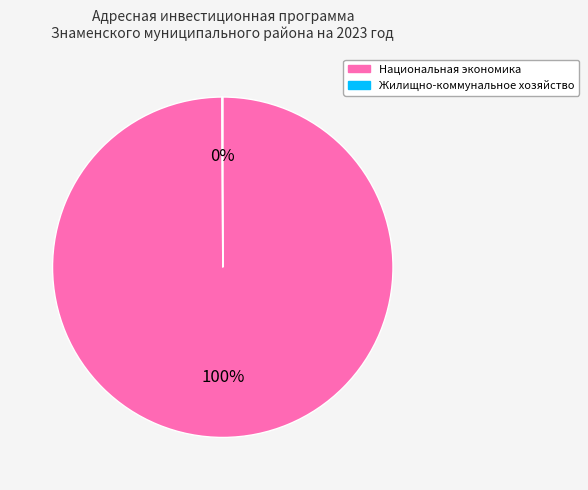

To the nearest percent, what is the average slice percentage?

50%